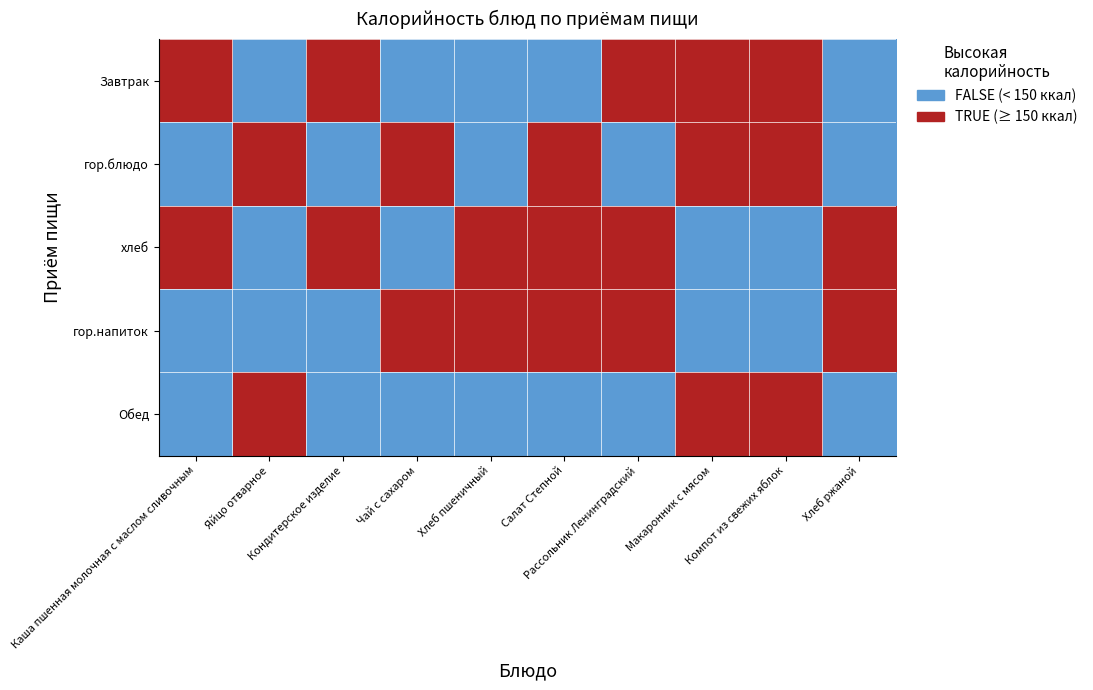

Rank the series by their maximum value, from highest to lowest.

Завтрак, гор.блюдо, хлеб, гор.напиток, Обед